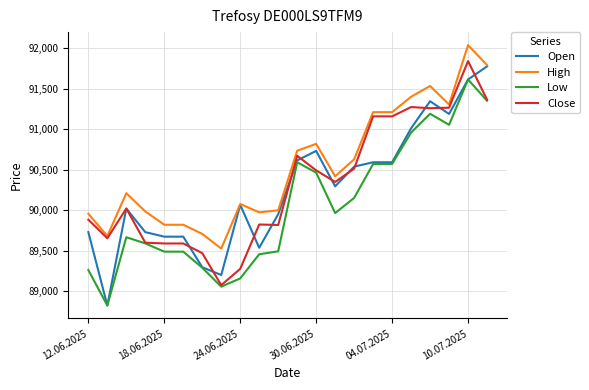

What is the average value of the Open series?

90275